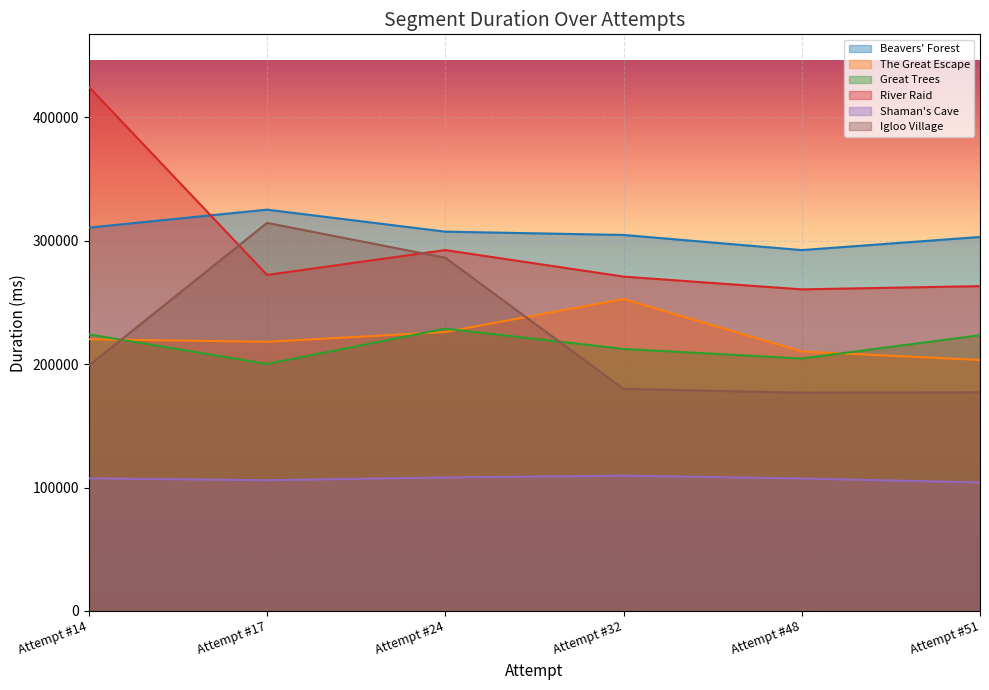

How many series are shown in this chart?

6